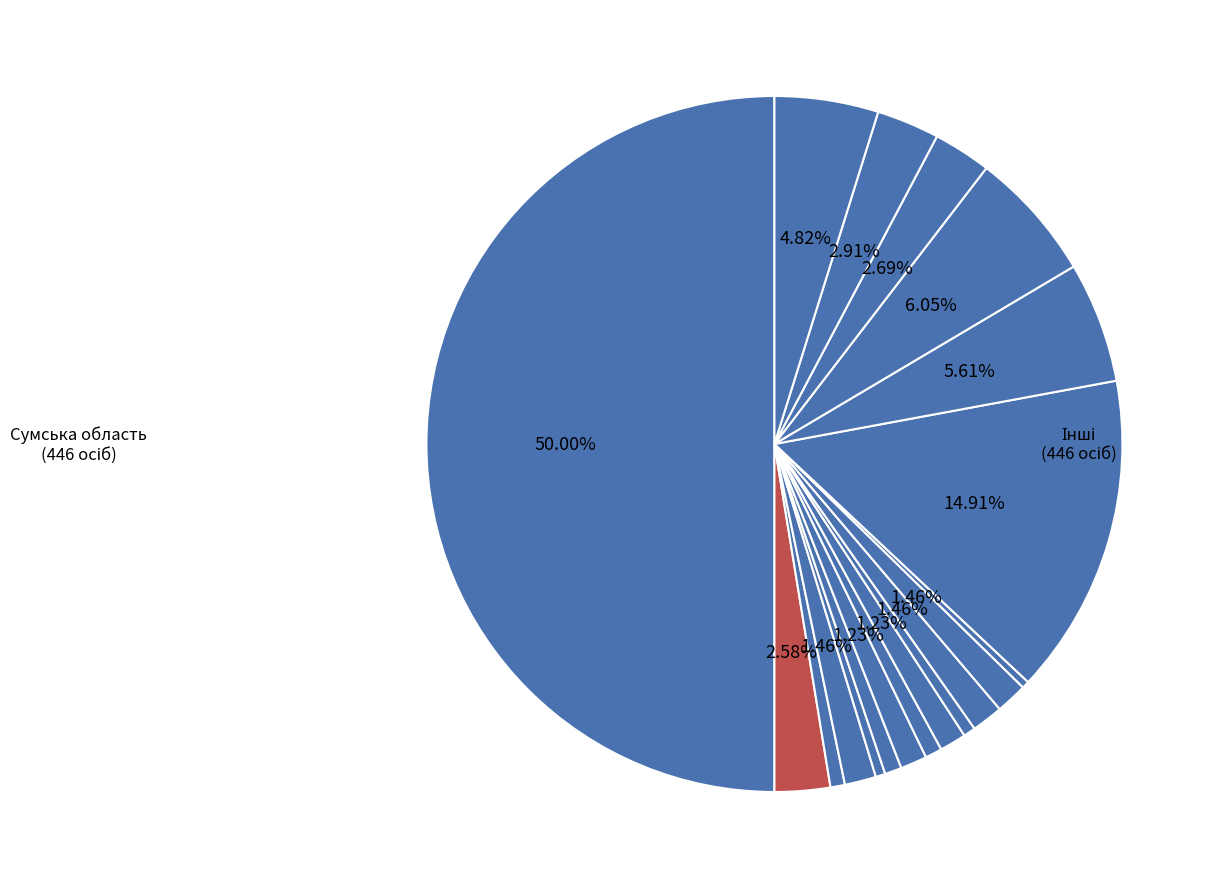

How many slices are in this pie chart?

19